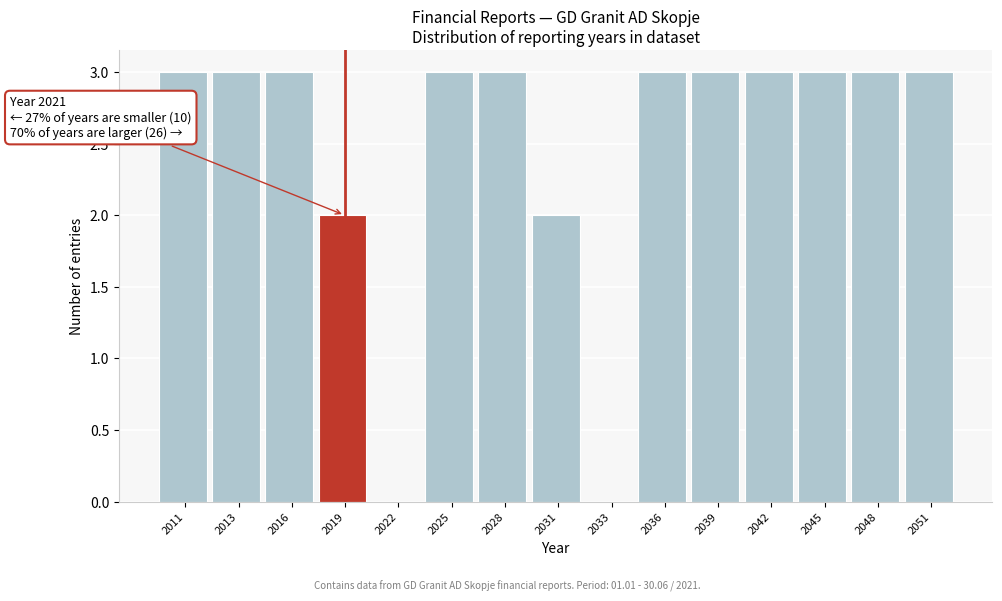

Reading left to right, what are all the values shown in this chart?

2011=3	2013=3	2016=3	2019=2	2022=0	2025=3	2028=3	2031=2	2033=0	2036=3	2039=3	2042=3	2045=3	2048=3	2051=3